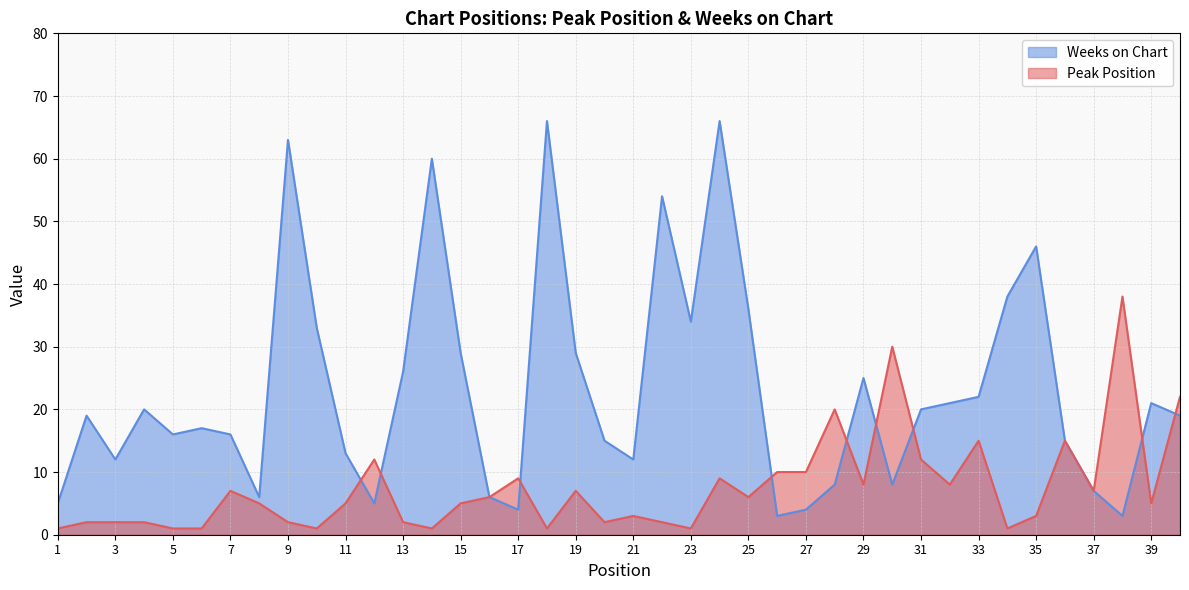

Which has a higher value, 15 or 39?

15